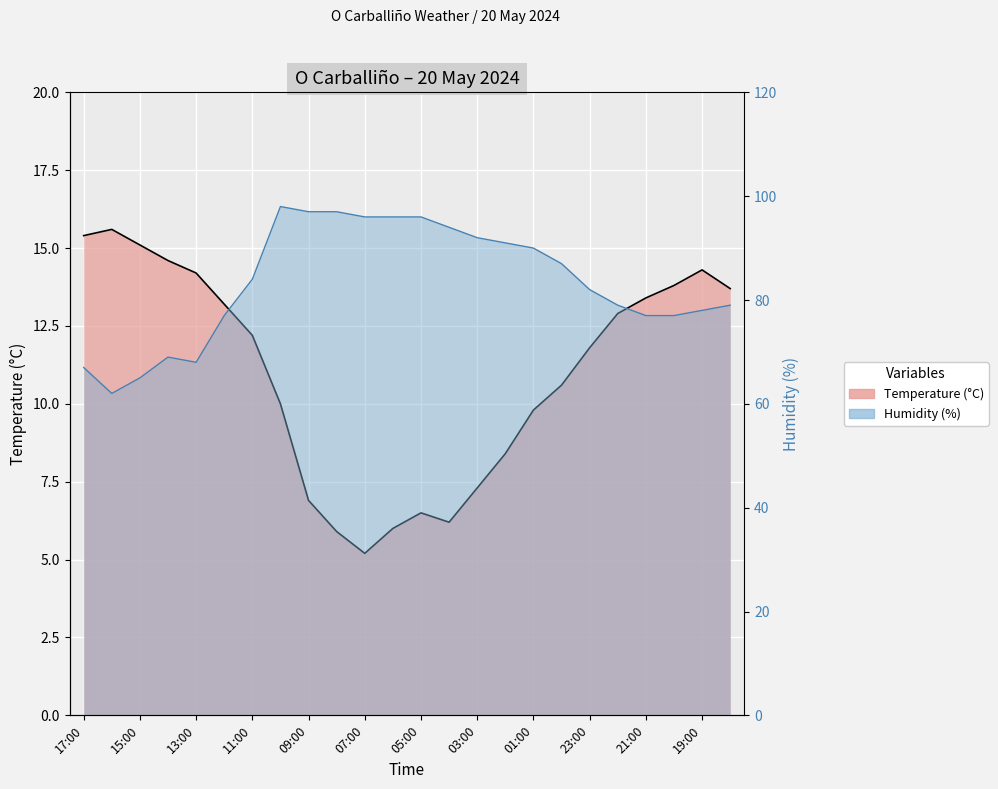

What is the label of the 15th point from the right?

08:00